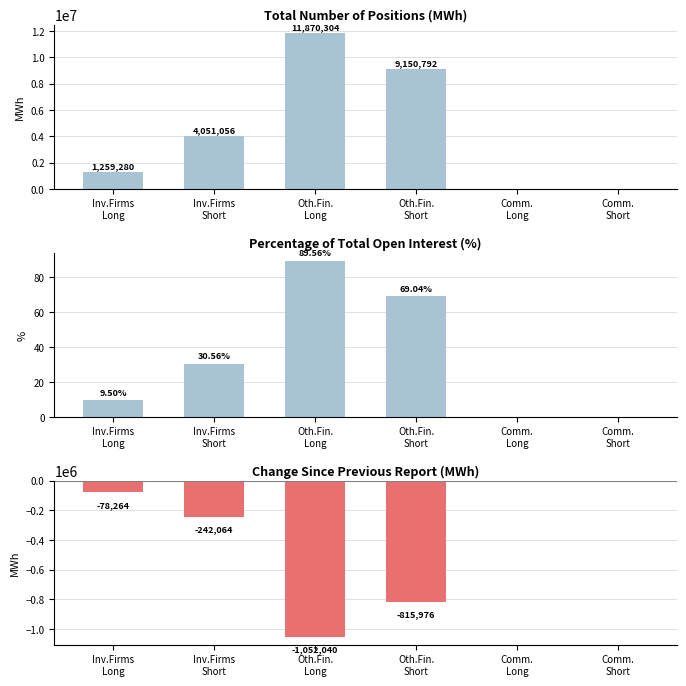

What is the total value across all series at Inv.Firms
Short?

3809022.6